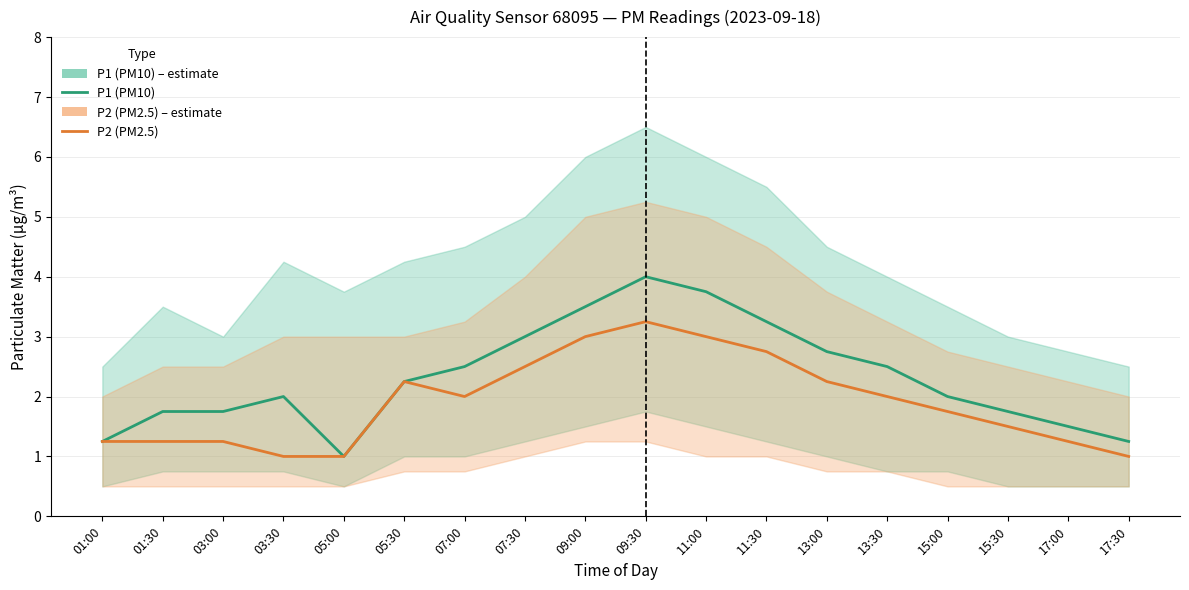

Which category has the highest value across all series?

09:30